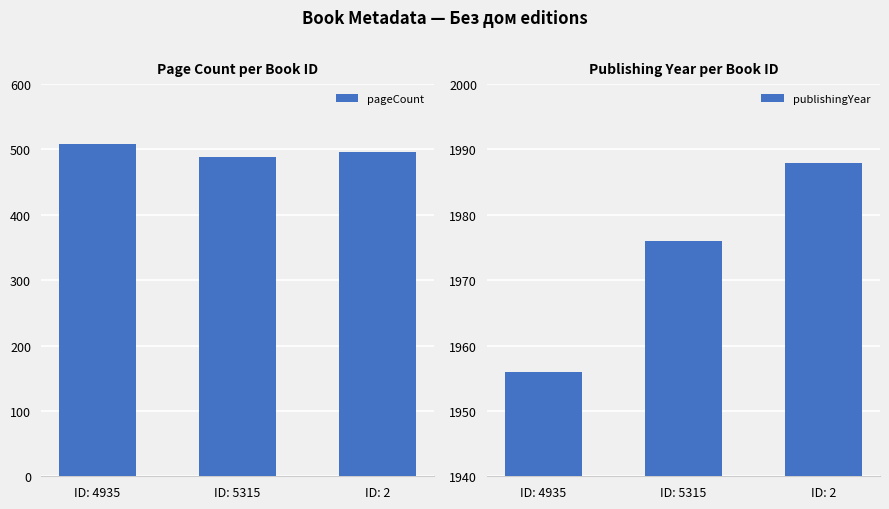

What is the label of the 2nd bar from the right?

ID: 5315